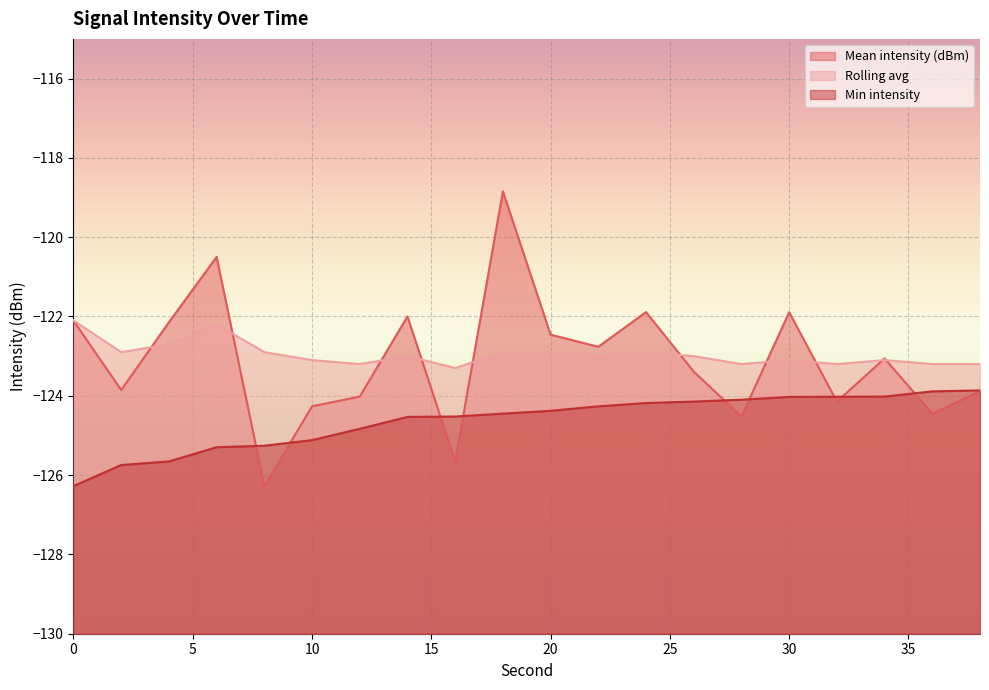

What is the maximum value shown in the chart?

-118.8